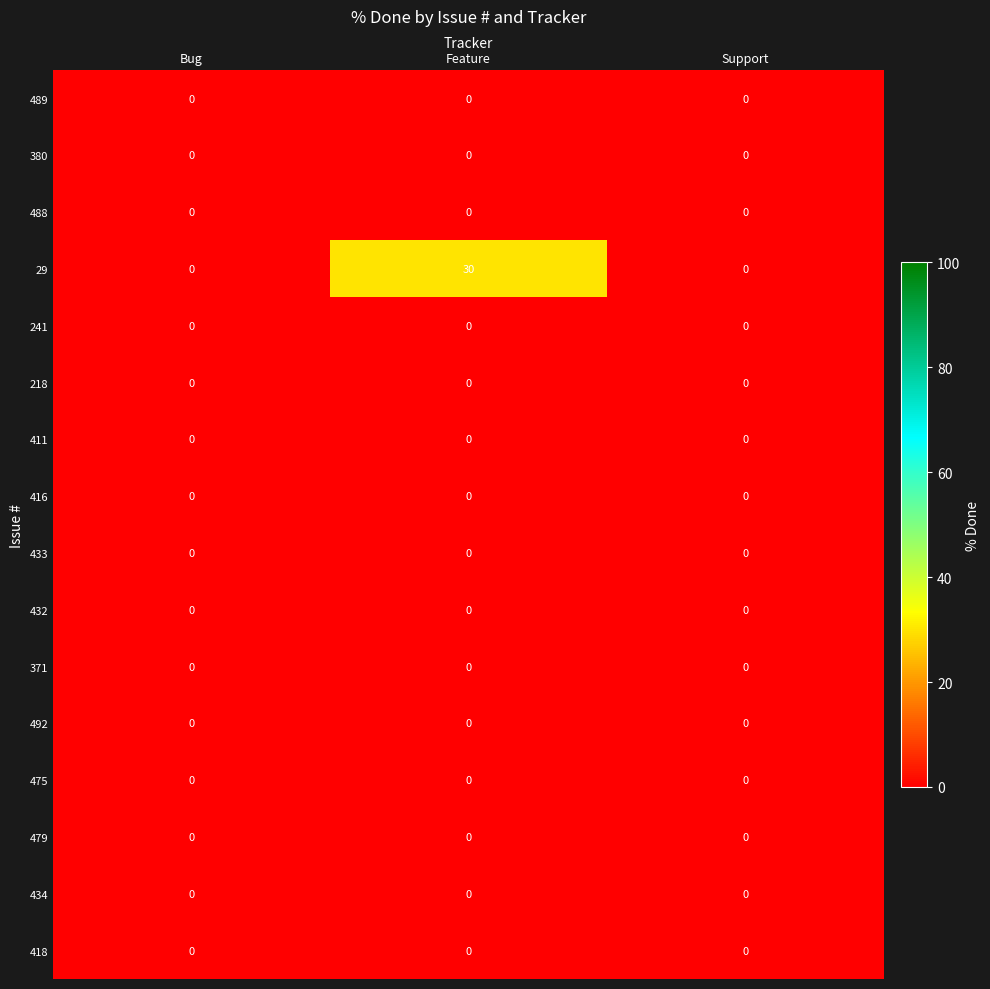

The value of 492 at Bug is 0. True or false?

True